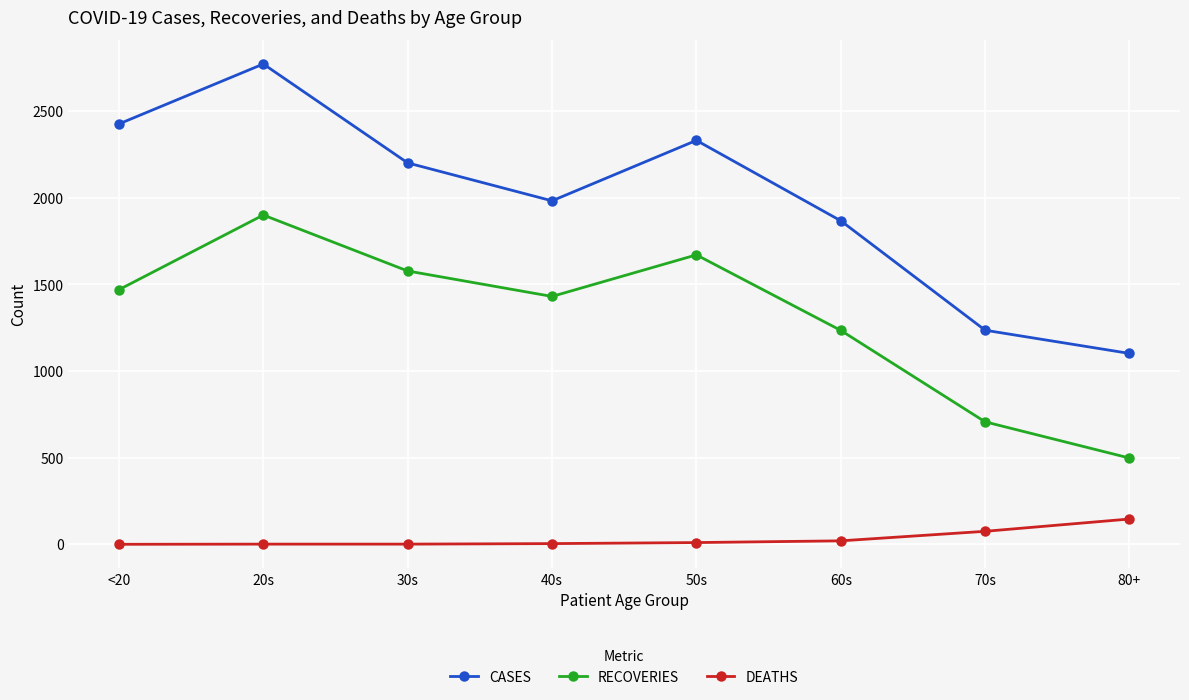

What is the value of the DEATHS point at the 8th from the left?

146